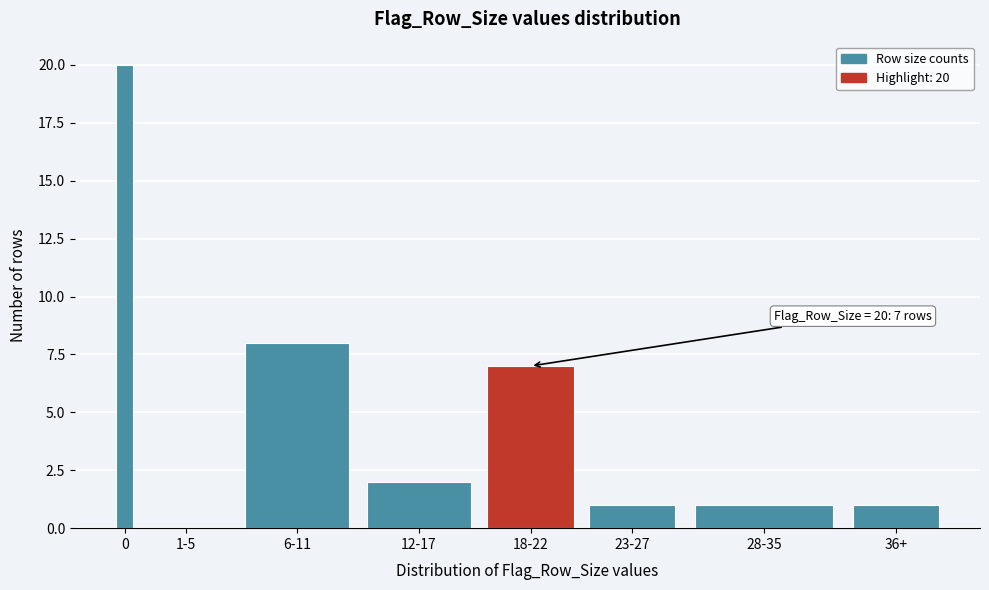

Reading right to left, transcribe all the data shown in this chart.

36+=1	28-35=1	23-27=1	18-22=7	12-17=2	6-11=8	1-5=0	0=20